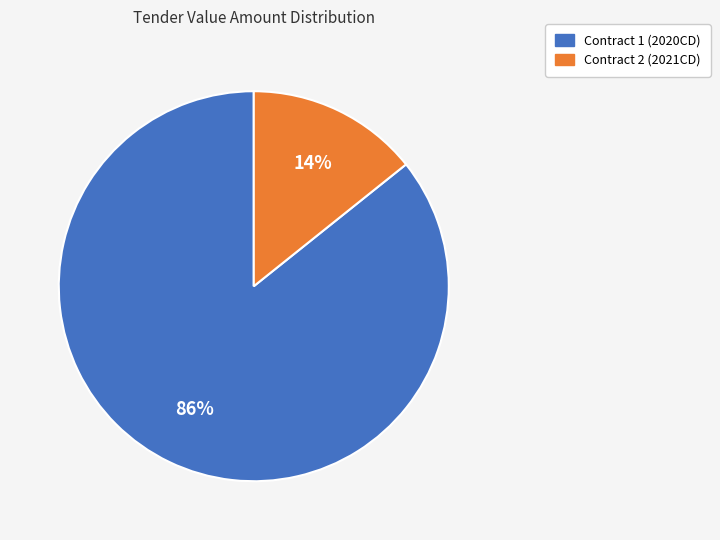

Is there a majority slice in this chart?

Yes